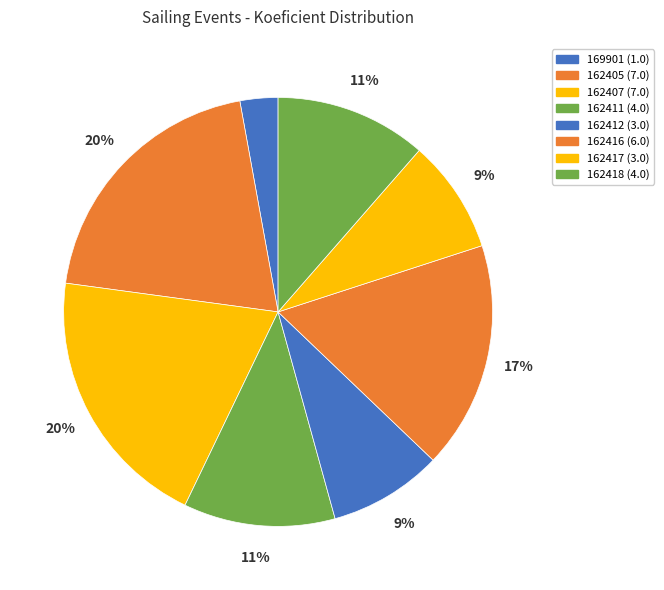

To the nearest percent, what portion does 162407 represent?

20%